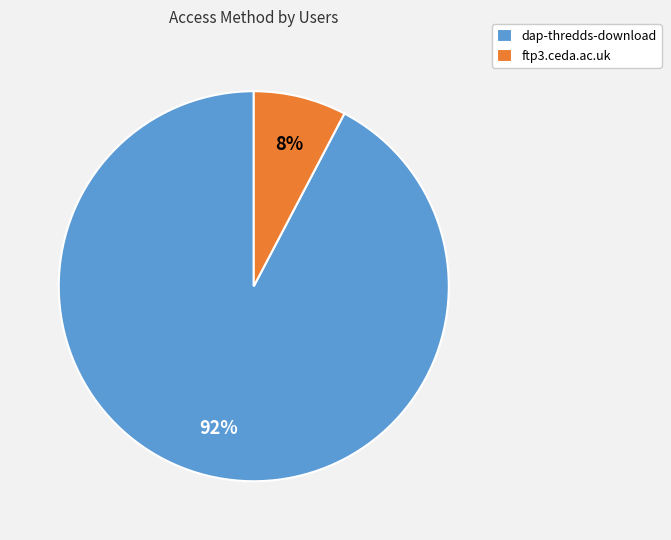

Which slice is the smallest?

ftp3.ceda.ac.uk